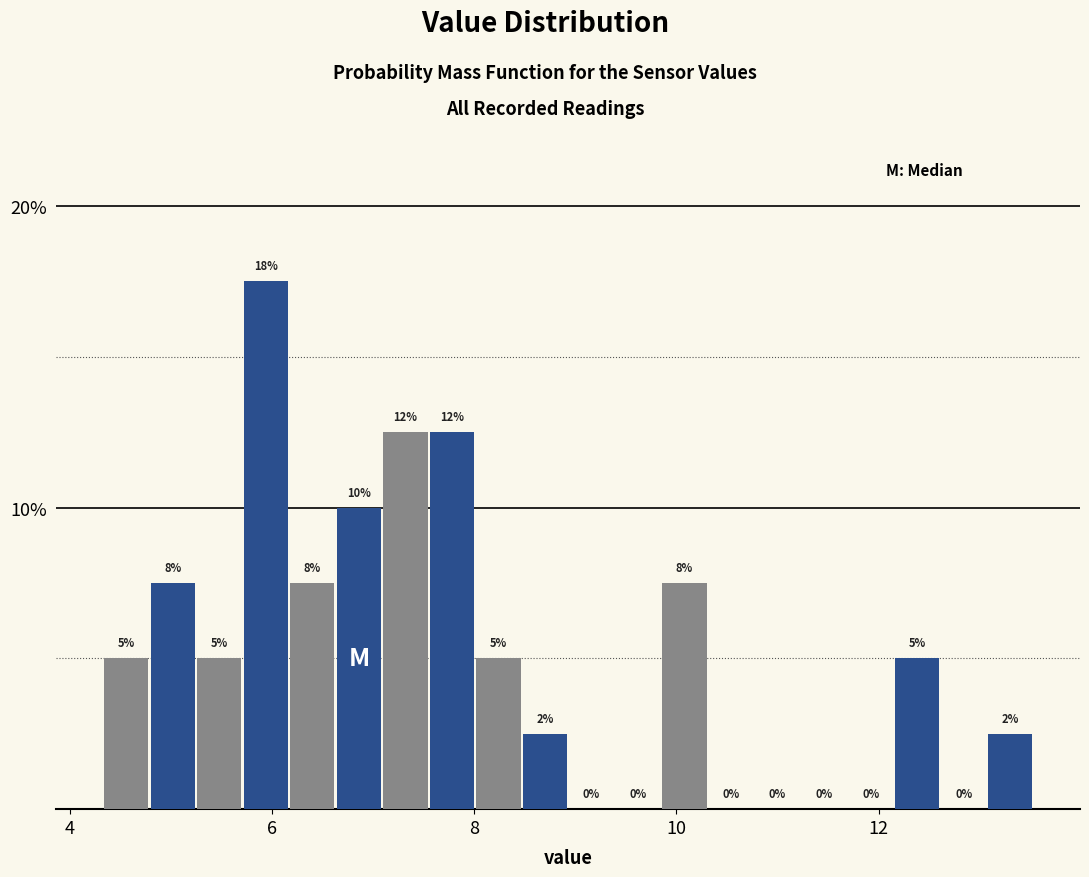

Read against the x-axis, roughly where is the centre of the tallest bar?

6.0